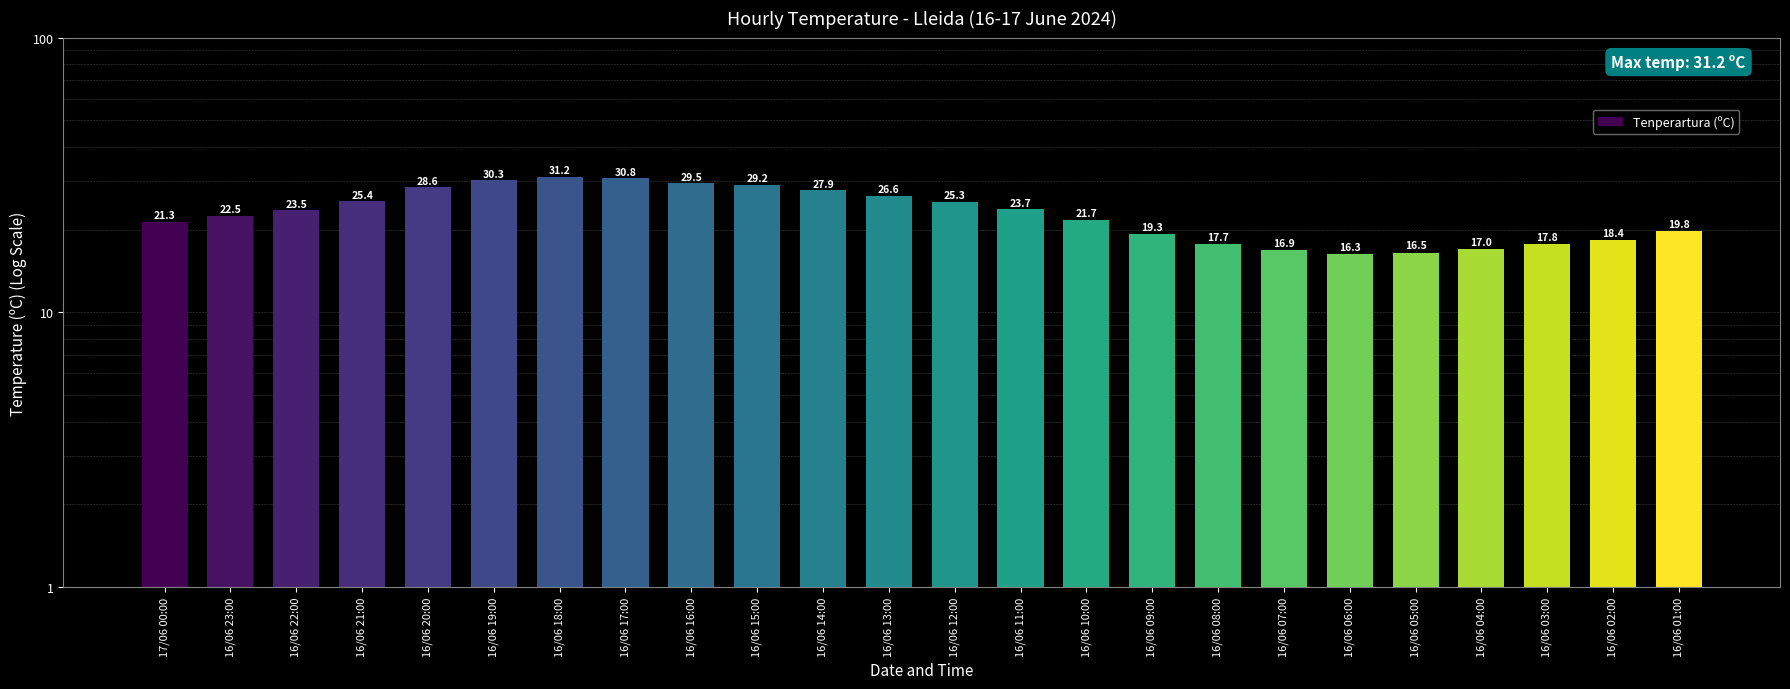

The chart shows a value of 16.5 at 16/06 05:00. True or false?

True